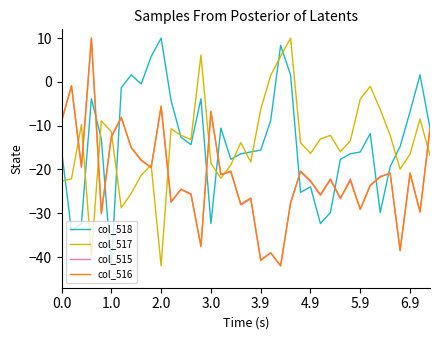

How many positive values does the col_518 series have?

6